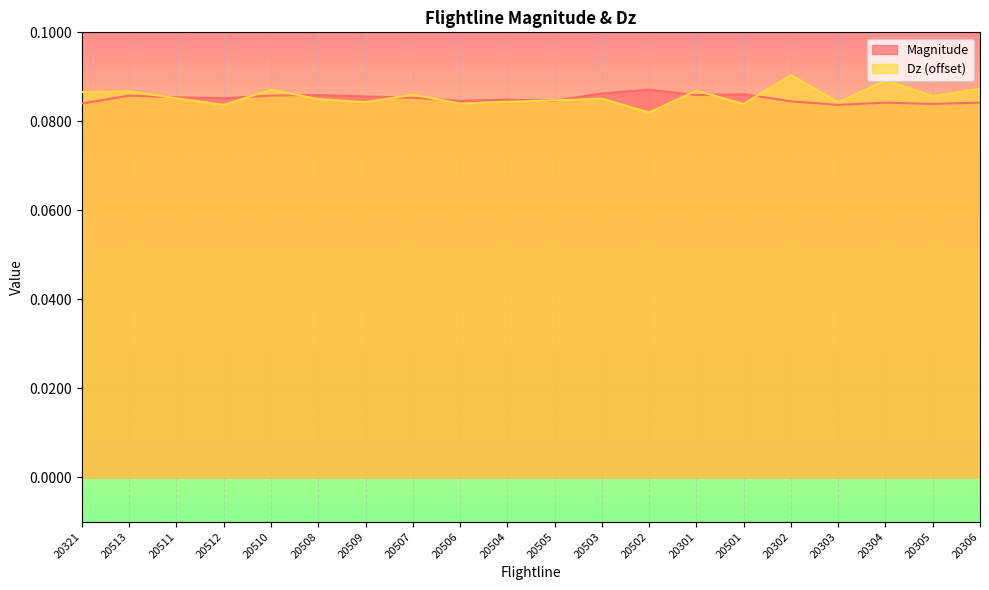

What is the label of the 2nd point from the right?

20305